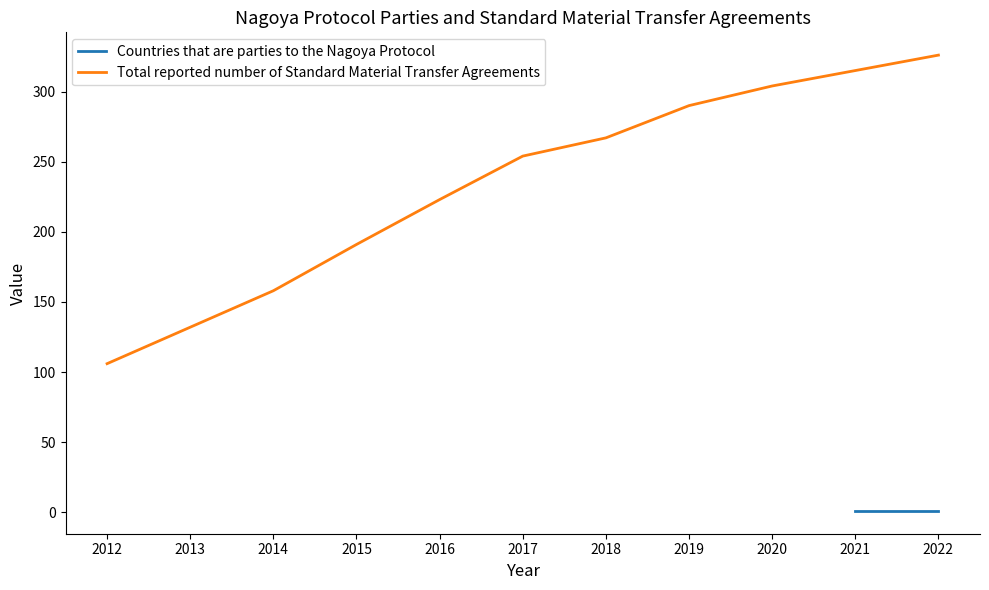

What is the sum of the values at 2021 and 2013?

447